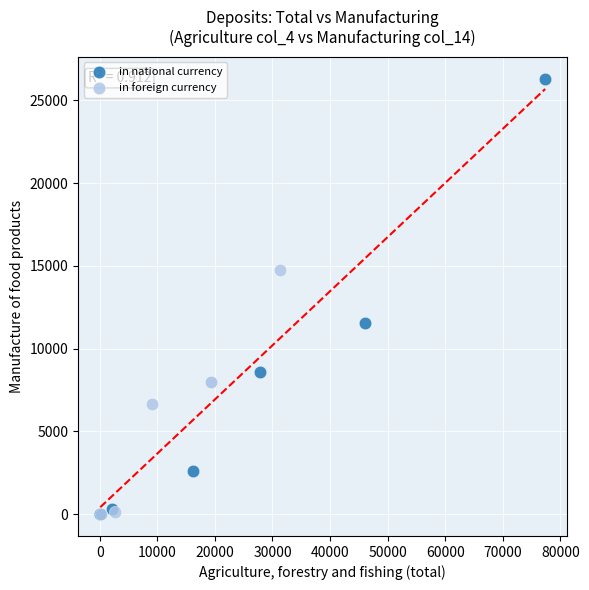

What are all the series names shown in the legend?

in national currency, in foreign currency